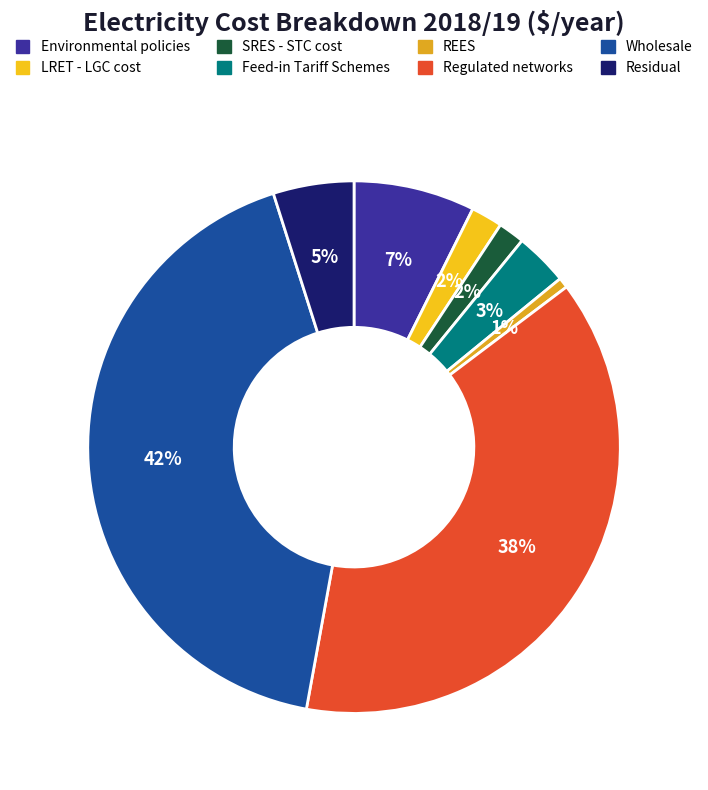

The REES slice represents 1% of the pie. True or false?

True